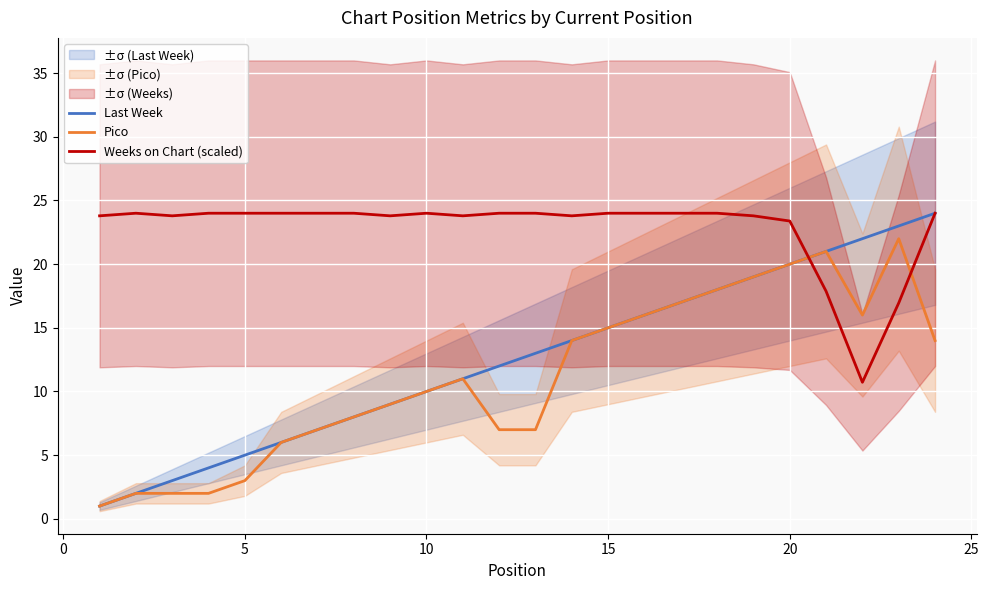

What is the value of the Last Week point at the 8th from the left?

8.0